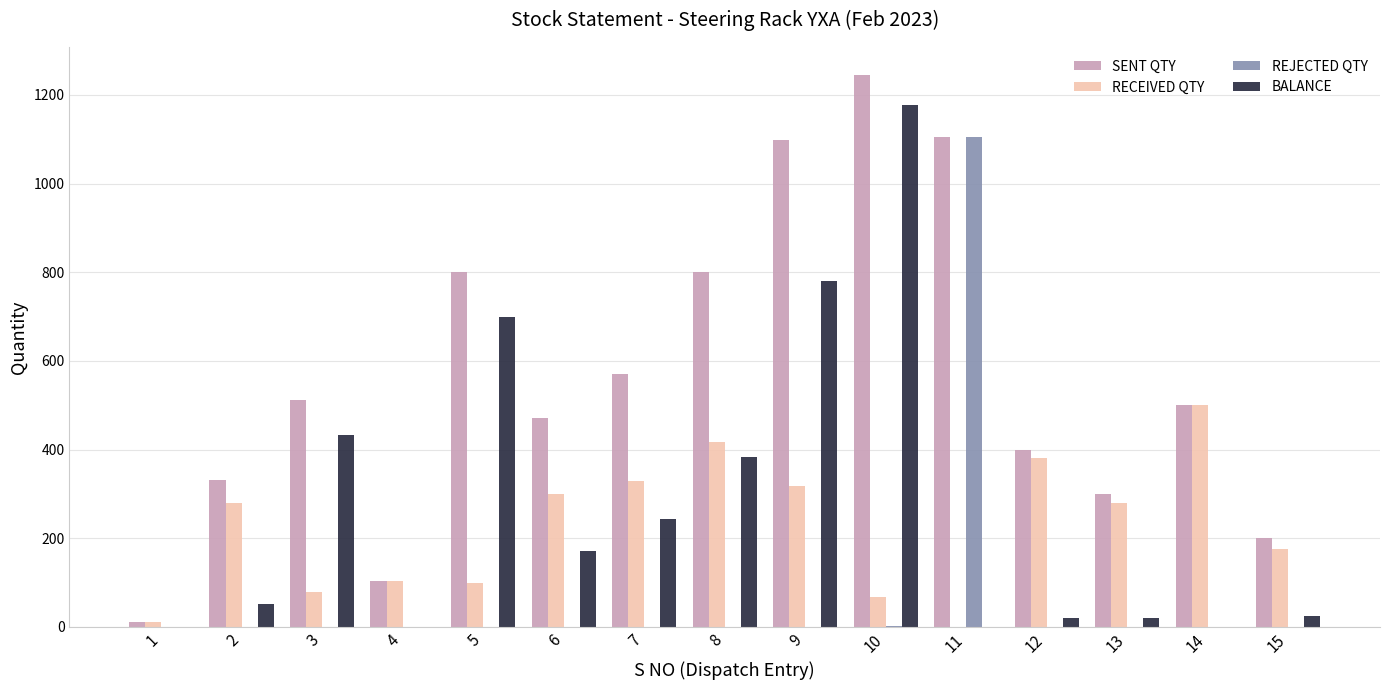

Which category has the highest value in the SENT QTY series?

10